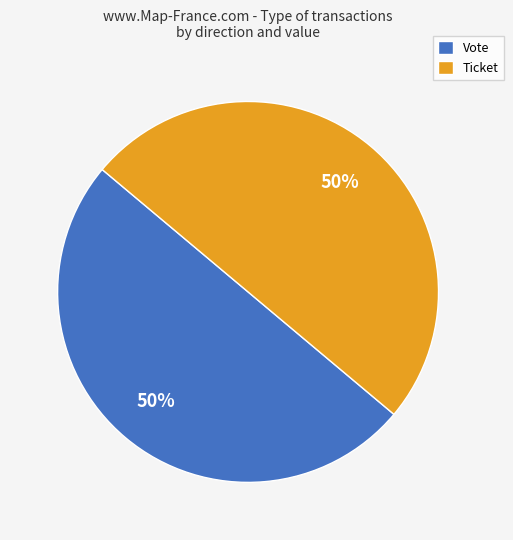

To the nearest percent, what is the average slice percentage?

50%